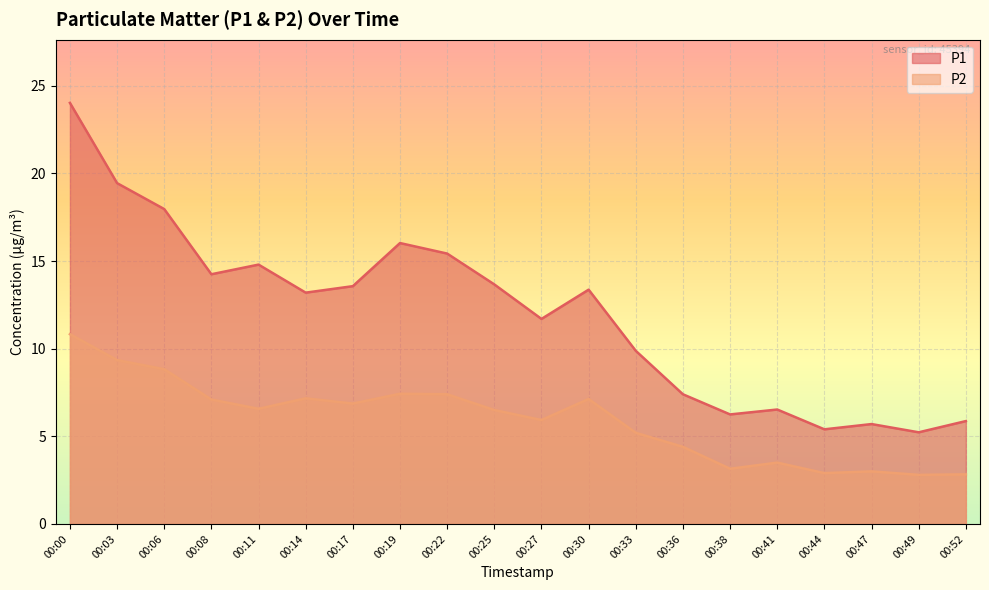

At which category does the chart reach its minimum across all series?

00:49